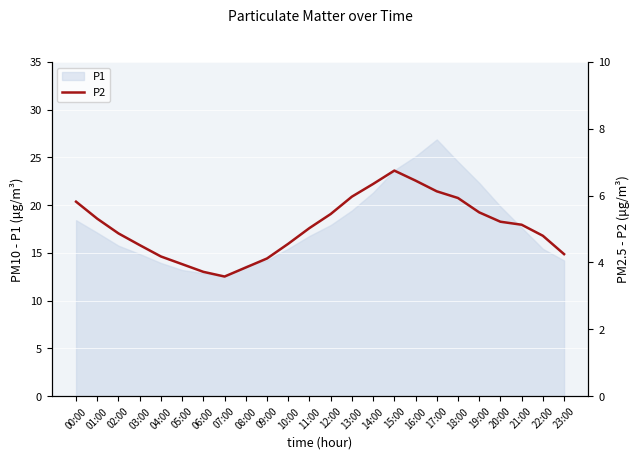

Which has a higher value, 12:00 or 19:00?

19:00